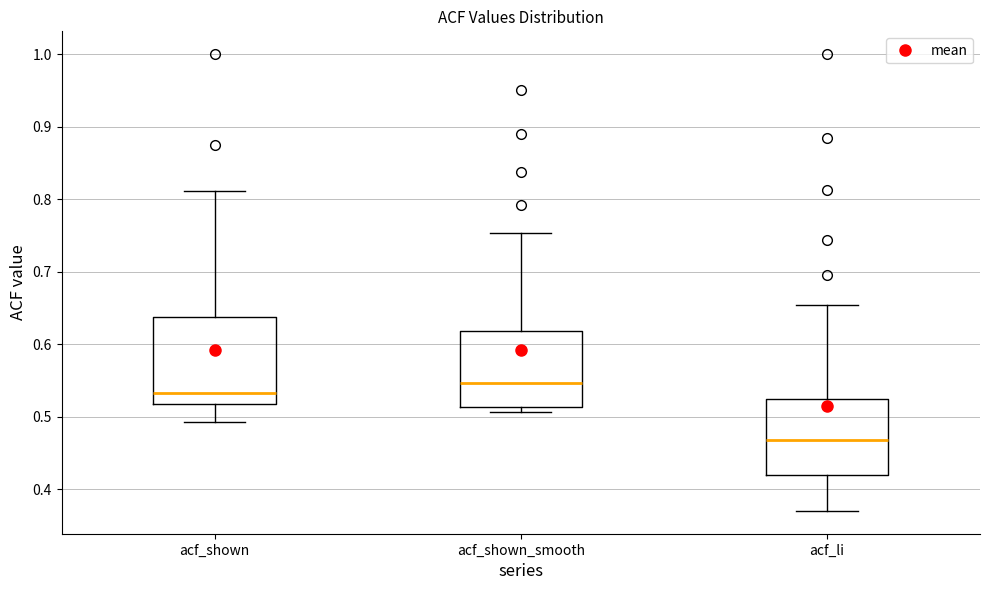

Where is the lower edge of the box for acf_shown_smooth on the y-axis? The values are not printed on the chart, so give them approximately, as read against the axis.

0.51